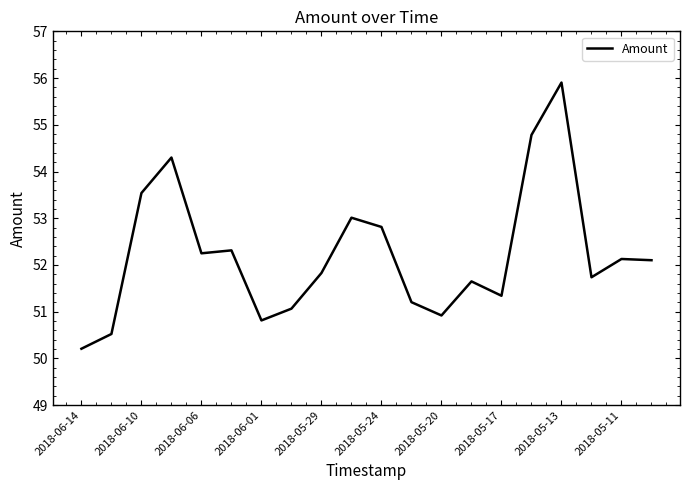

What is the greatest value displayed?

55.9